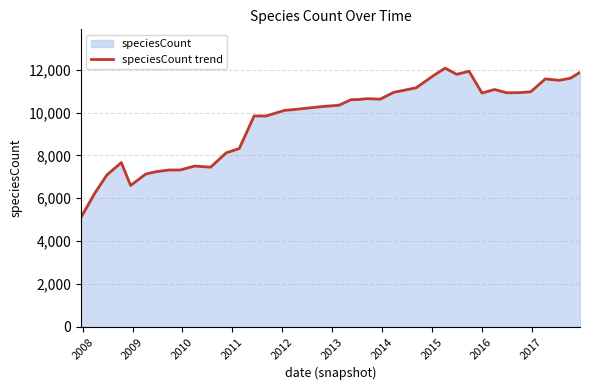

What is the greatest value displayed?

12070